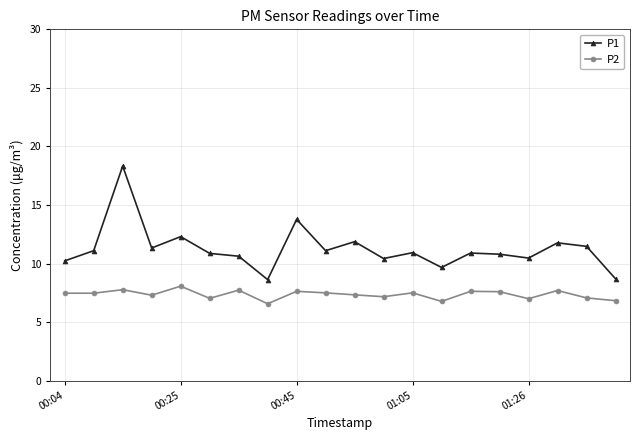

What is the difference between the maximum and minimum values in the P1 series?

9.7